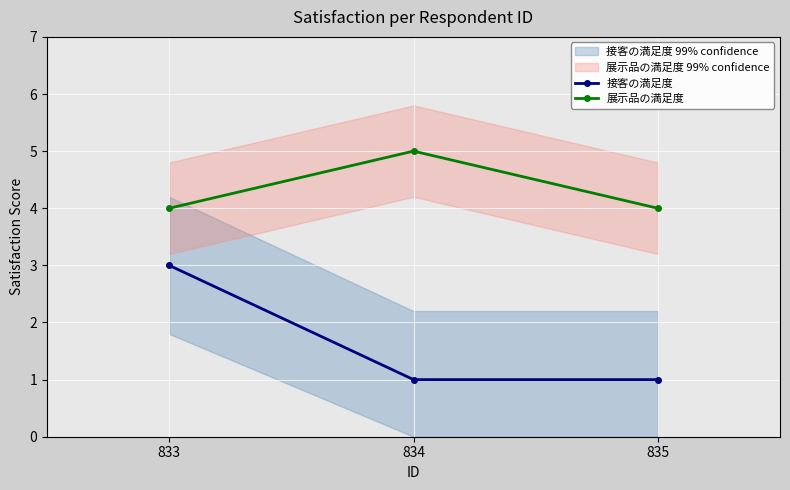

What is the highest value of the 接客の満足度 series?

3